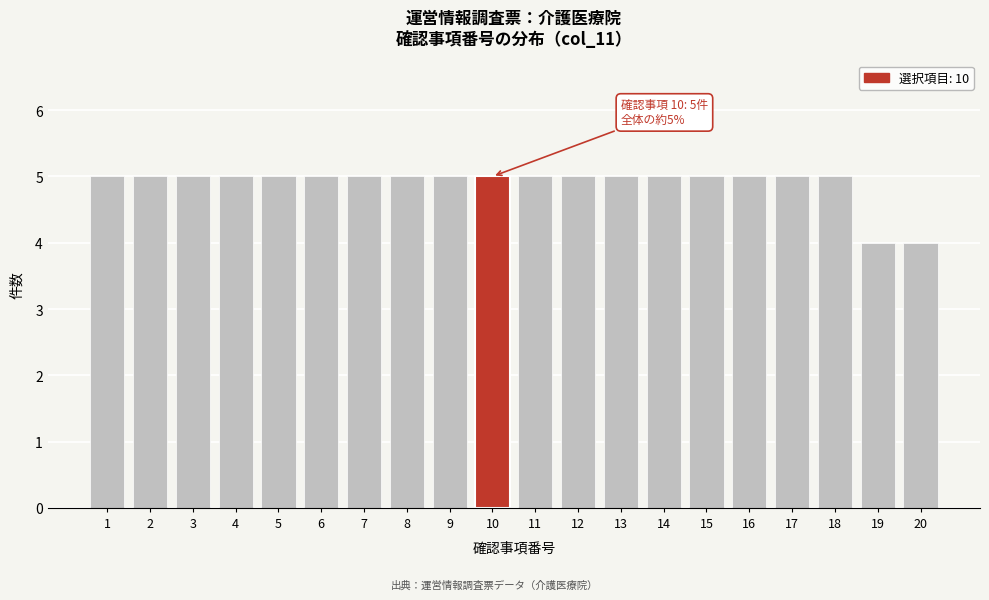

Reading left to right, extract all data points from this chart.

1=5	2=5	3=5	4=5	5=5	6=5	7=5	8=5	9=5	10=5	11=5	12=5	13=5	14=5	15=5	16=5	17=5	18=5	19=4	20=4